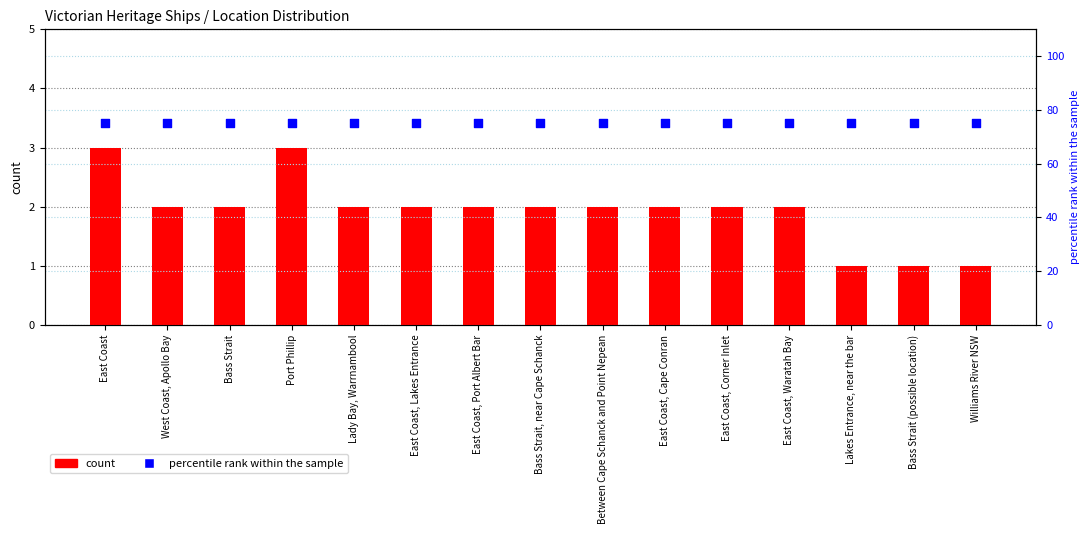

Which series contains the lowest Y value?

count